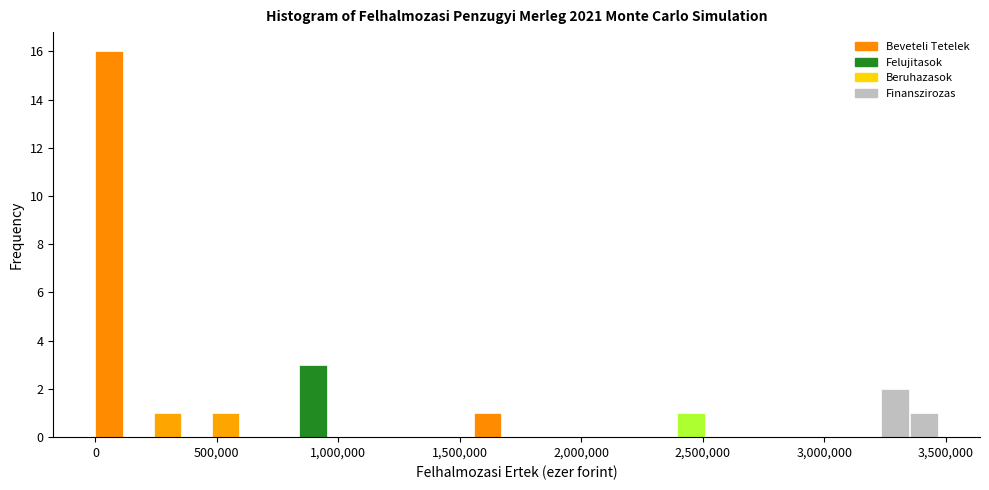

Around what value on the x-axis is the tallest bar? Give the approximate position of its centre, as read against the axis.

50000